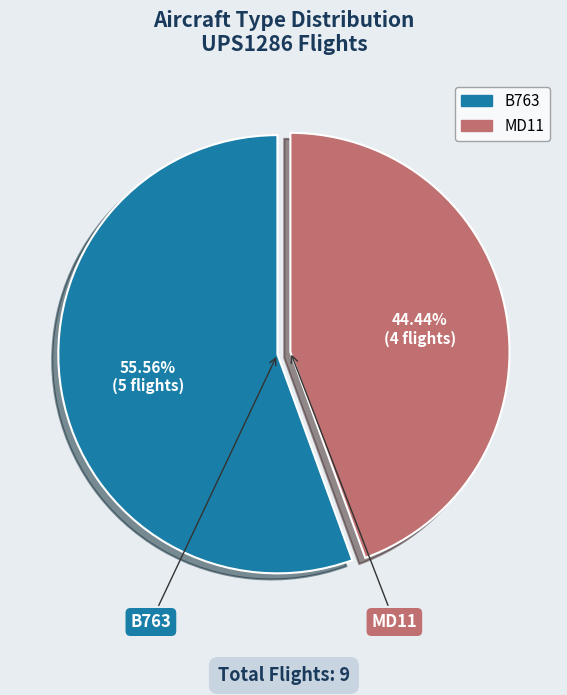

Which category accounts for the majority?

B763